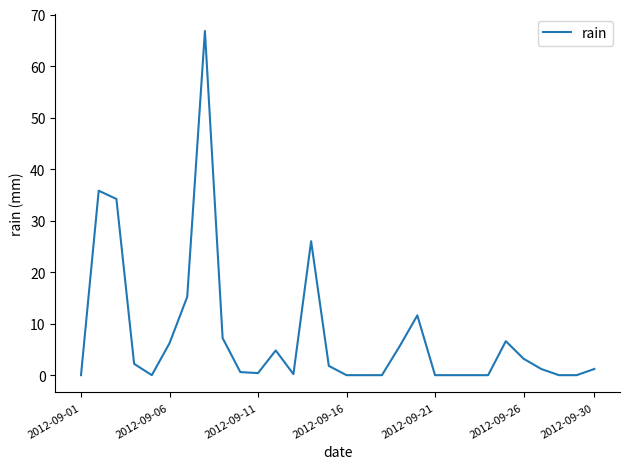

What is the difference between the maximum and minimum values?

66.8